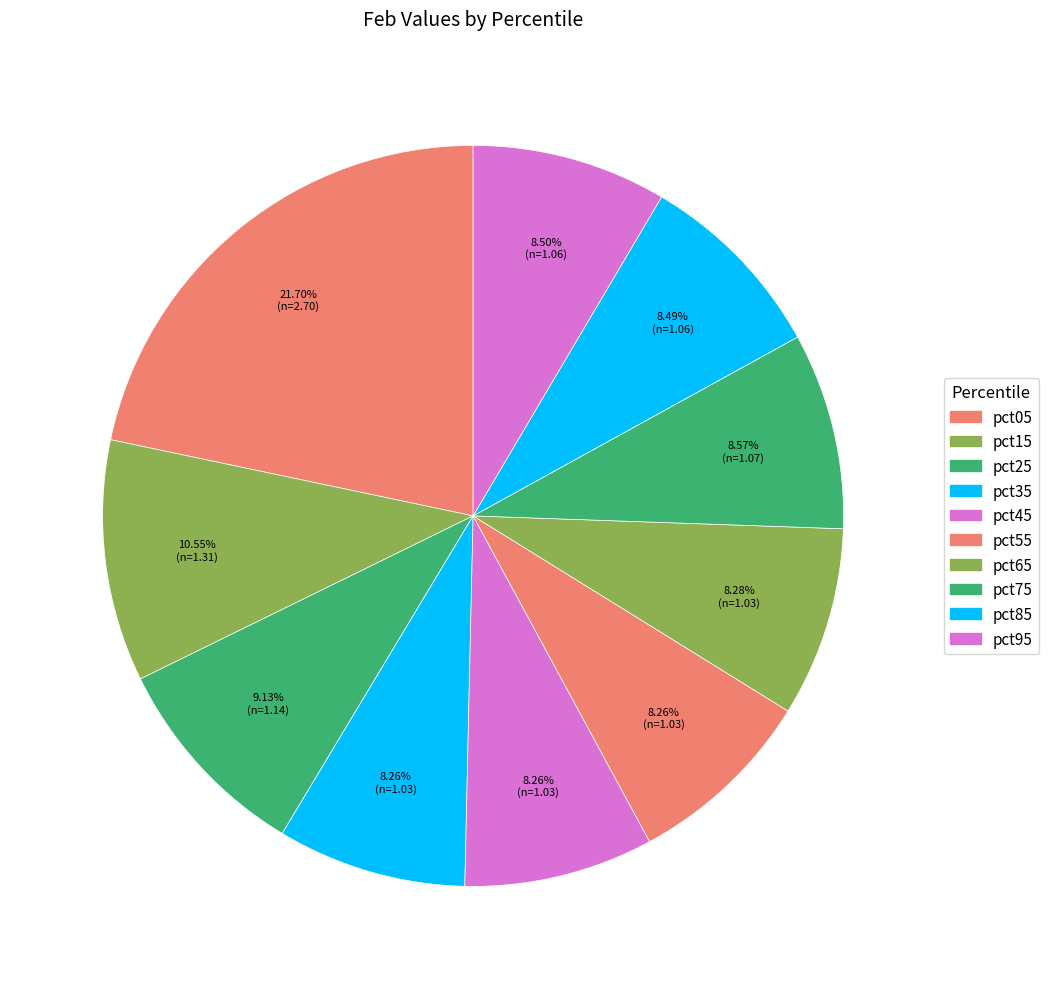

How many segments does this pie chart have?

10